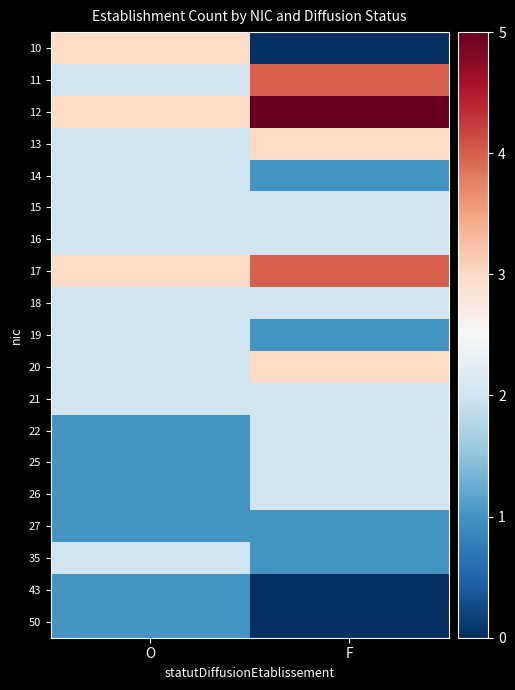

What is the spread (max minus min) of values at F?

5